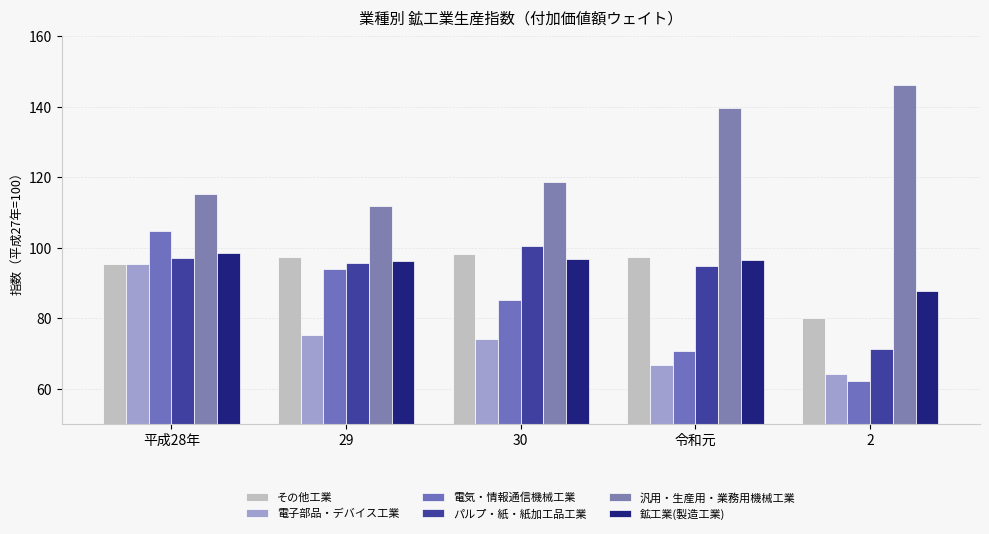

Which category has the highest value in the 鉱工業(製造工業) series?

平成28年